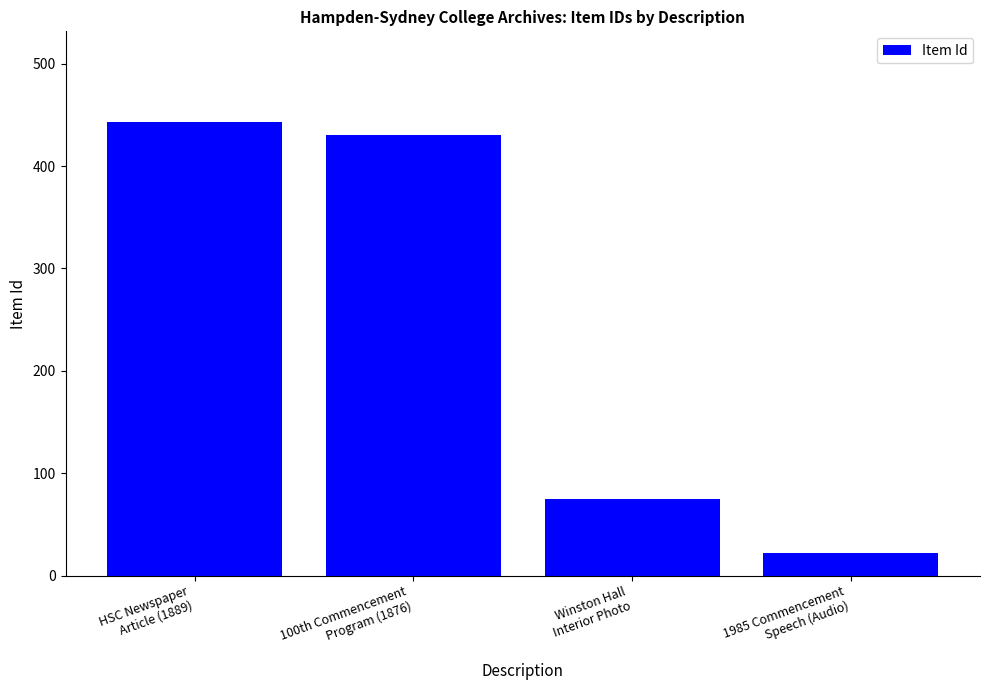

List the labels in order of value, smallest first.

1985 Commencement
Speech (Audio), Winston Hall
Interior Photo, 100th Commencement
Program (1876), HSC Newspaper
Article (1889)